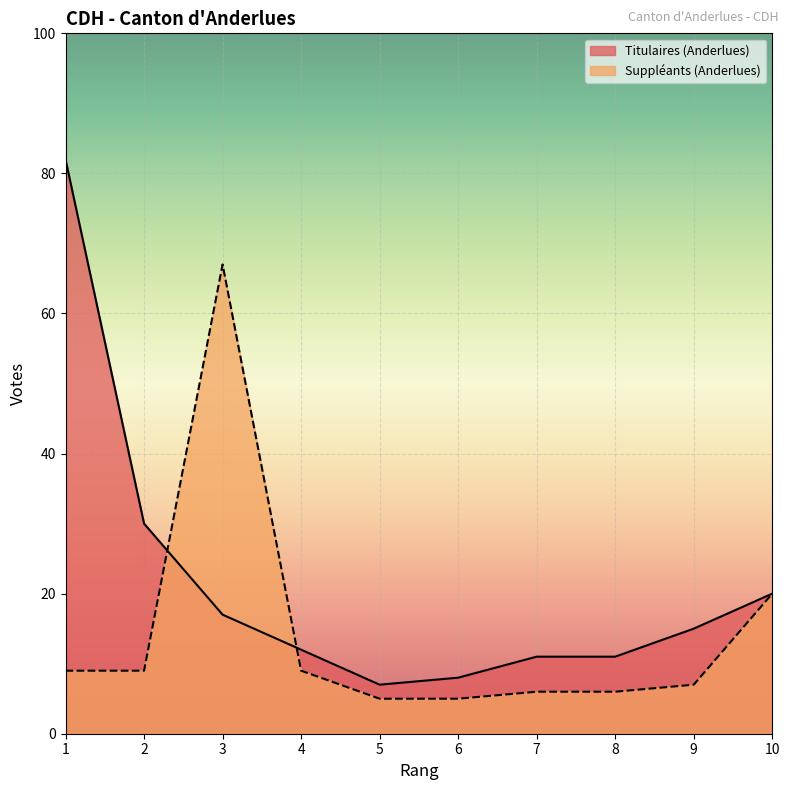

Where is Suppléants (Anderlues) nearest to the value 36?

10